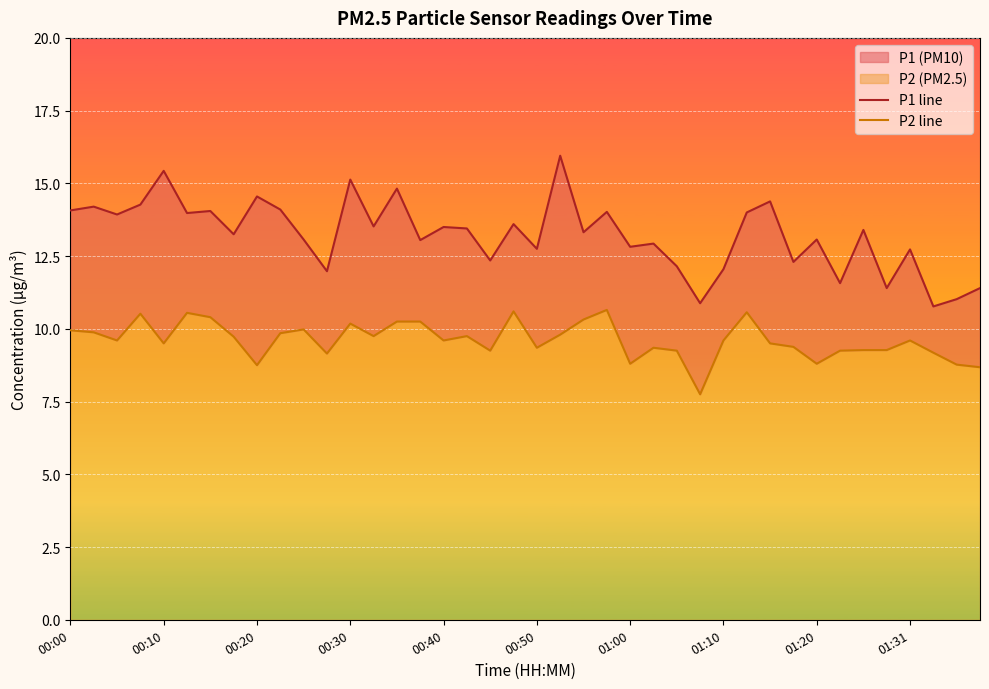

What is the difference between the P1 line values at 14 and 16?

1.3